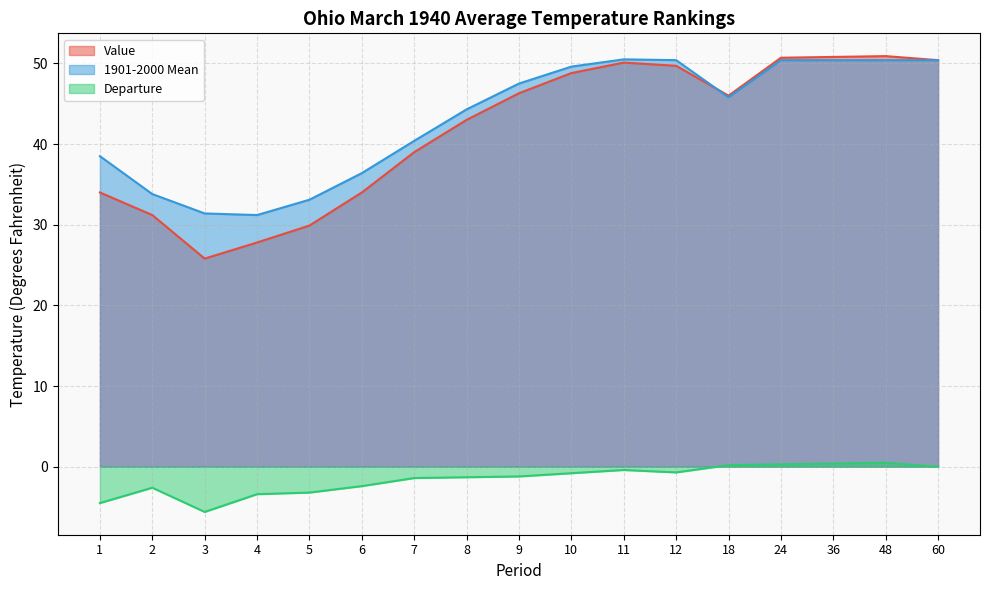

Between 9 and 6, which is larger?

9